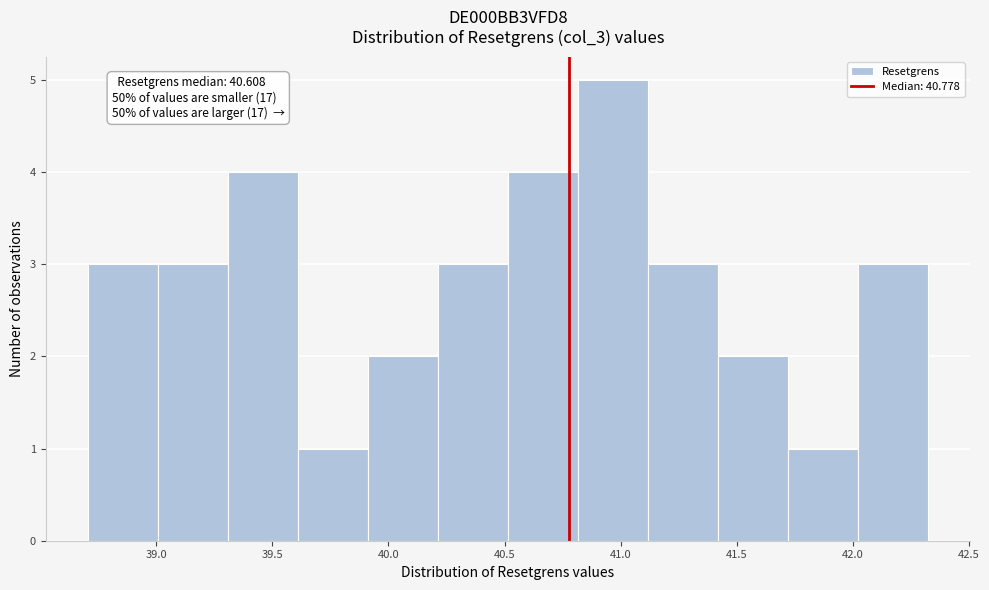

Which range on the x-axis has the tallest bar?

40.8 to 41.1